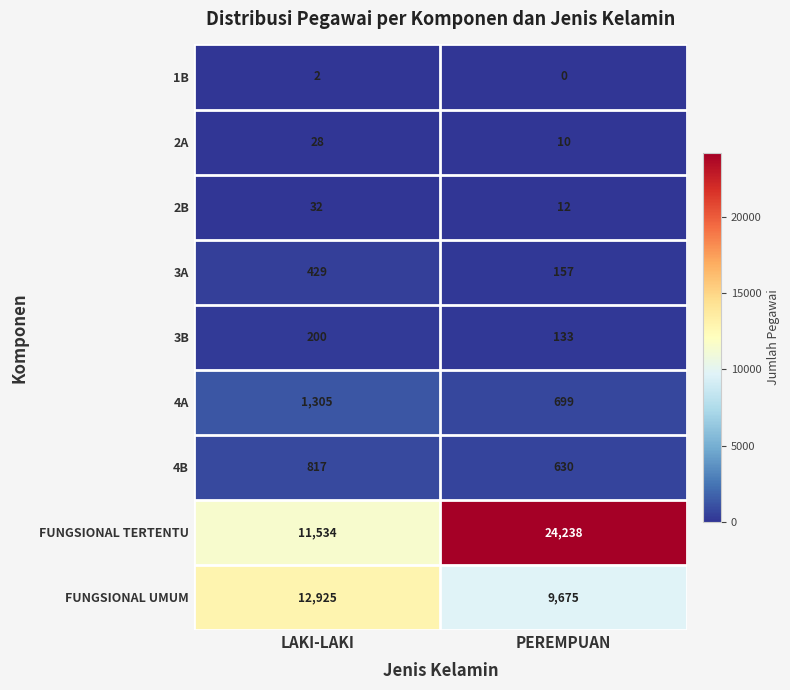

What is the difference between the maximum and minimum values in the FUNGSIONAL TERTENTU series?

12704